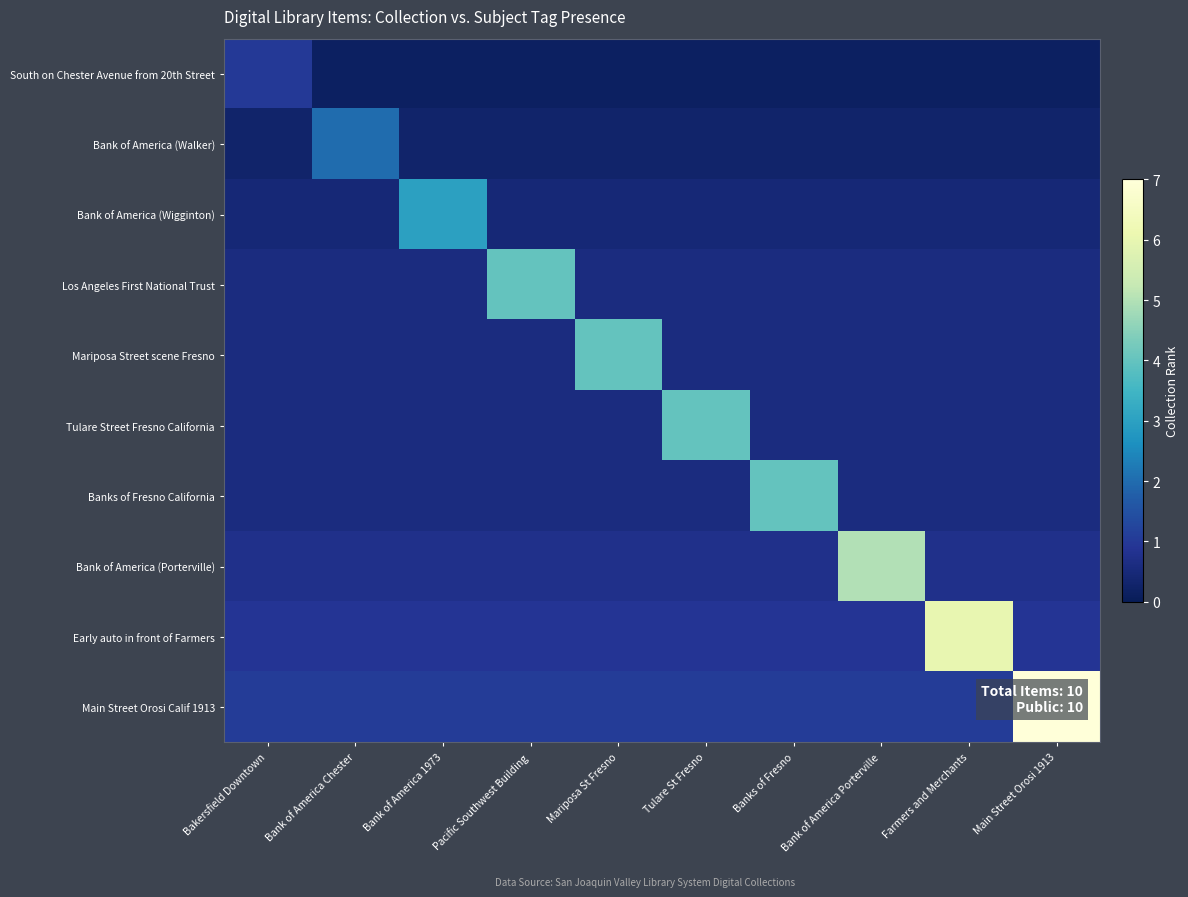

At which category is the sum across all series the highest?

Main Street Orosi 1913